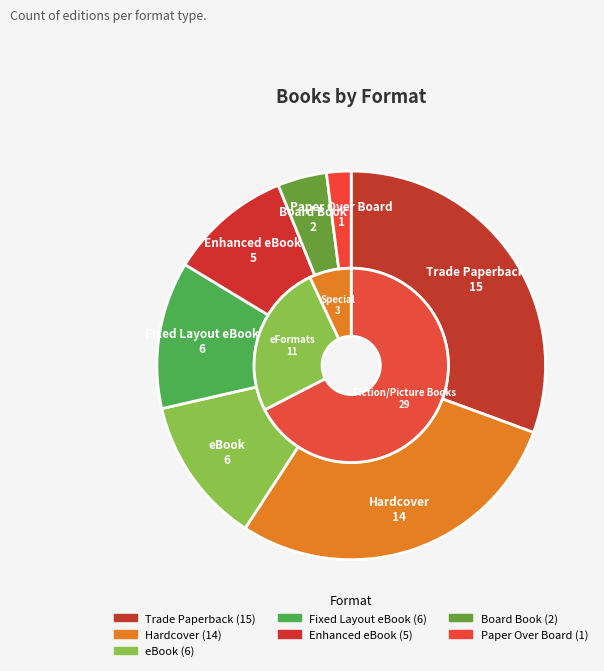

What is the total percentage of Paper Over Board and Board Book?

6.1%